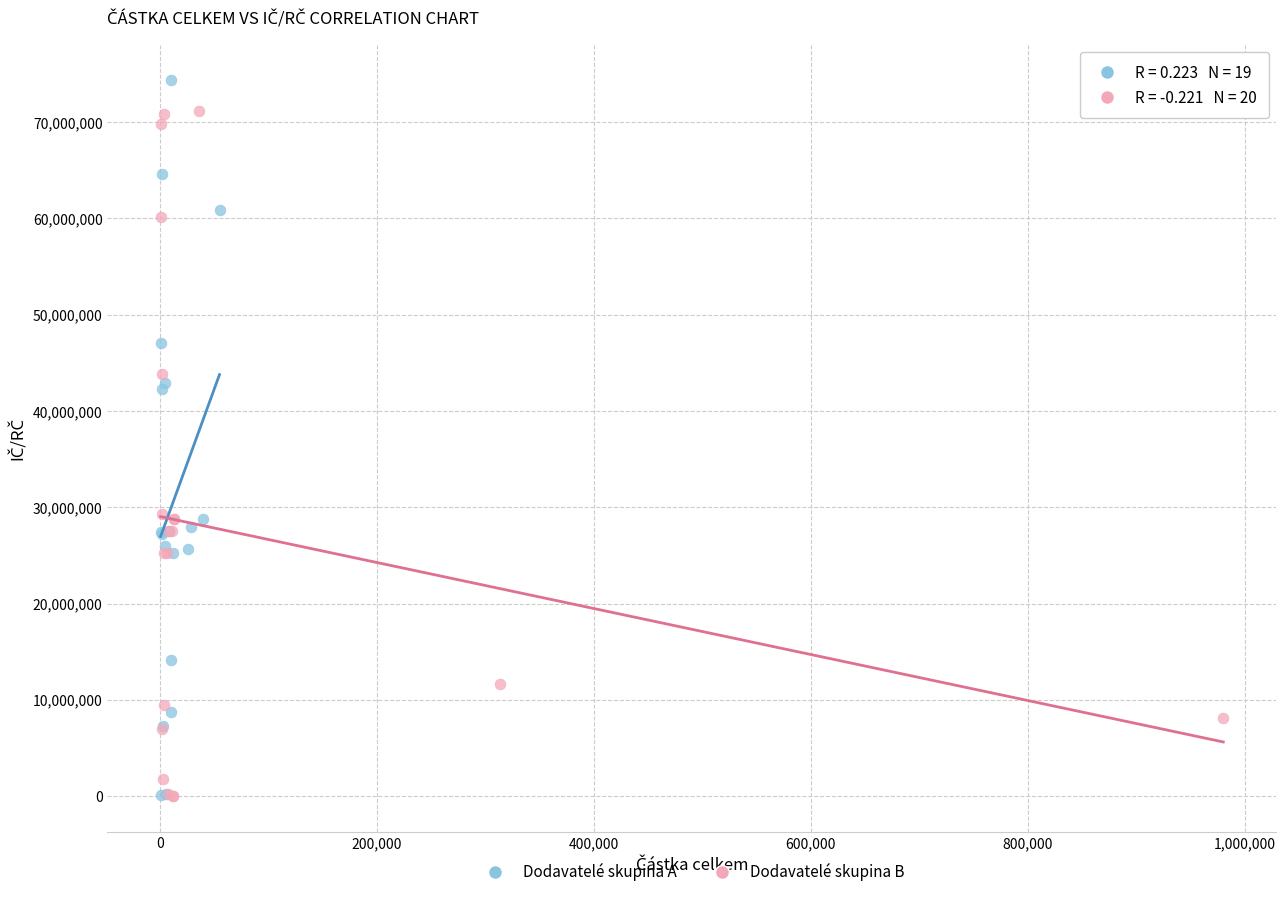

What are all the series names shown in the legend?

Dodavatelé skupina A, Dodavatelé skupina B